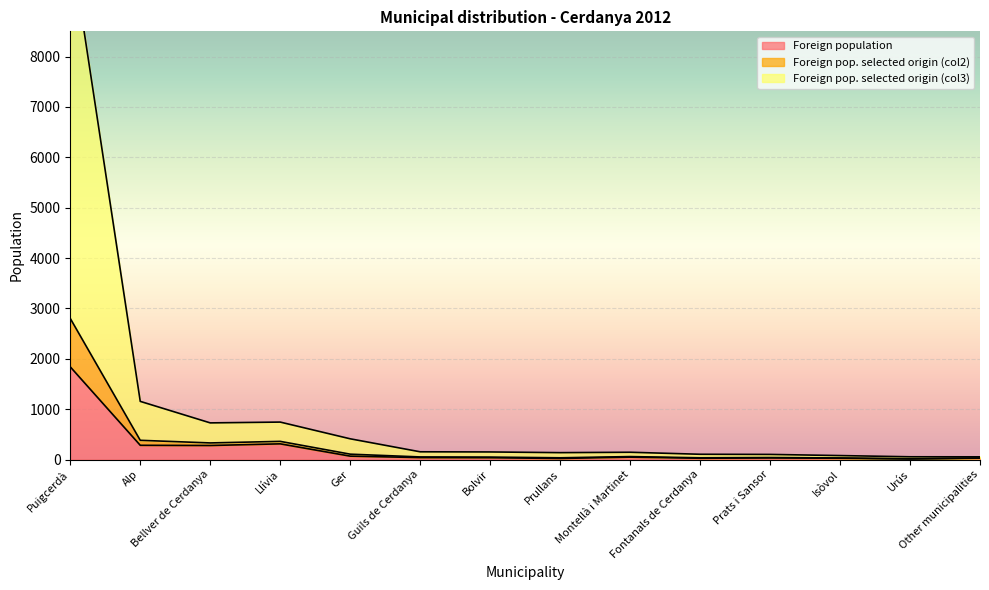

At which label is Foreign population closest to 924?

Llívia